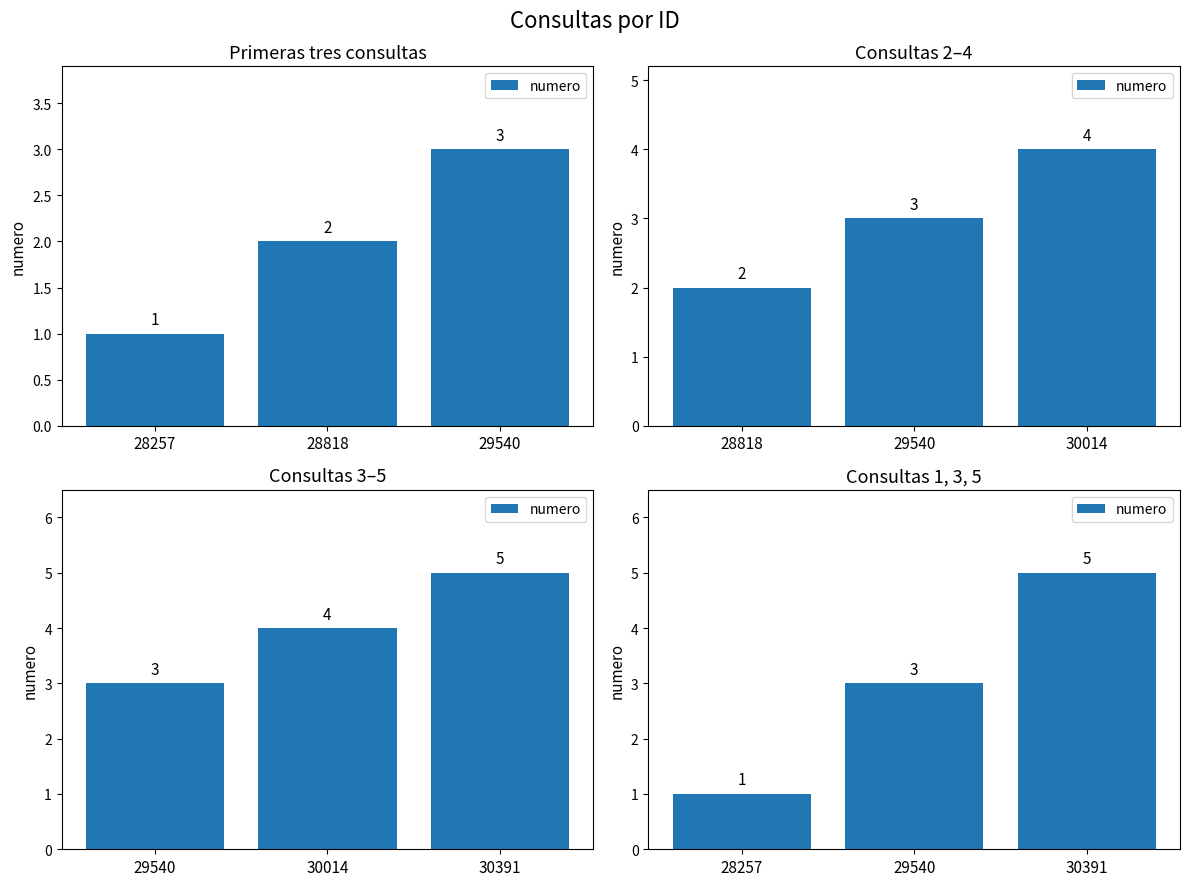

Which has a higher value, 29540 or 30391?

30391